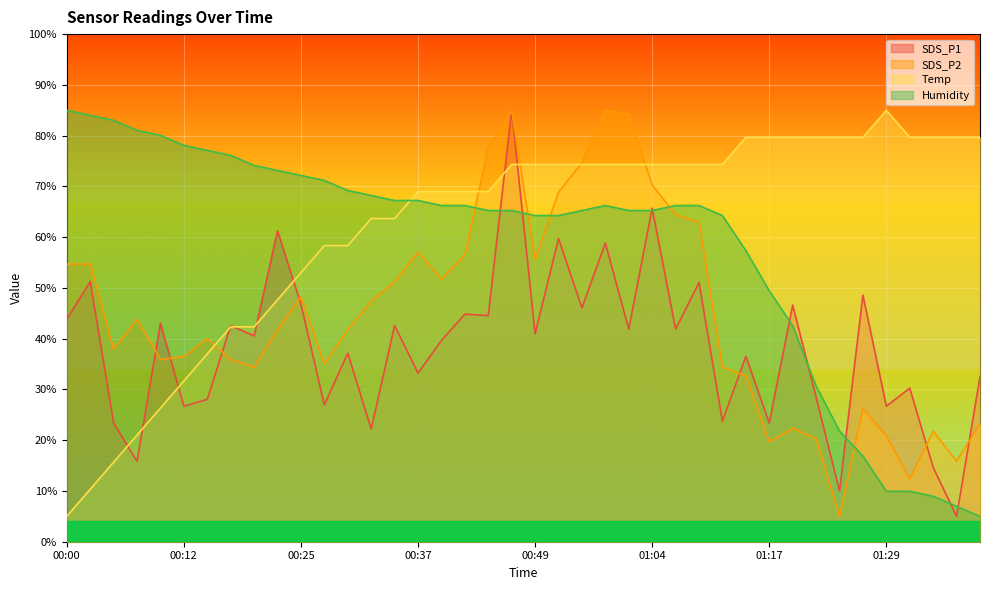

What value does the Temp series have at 00:57?

74.3